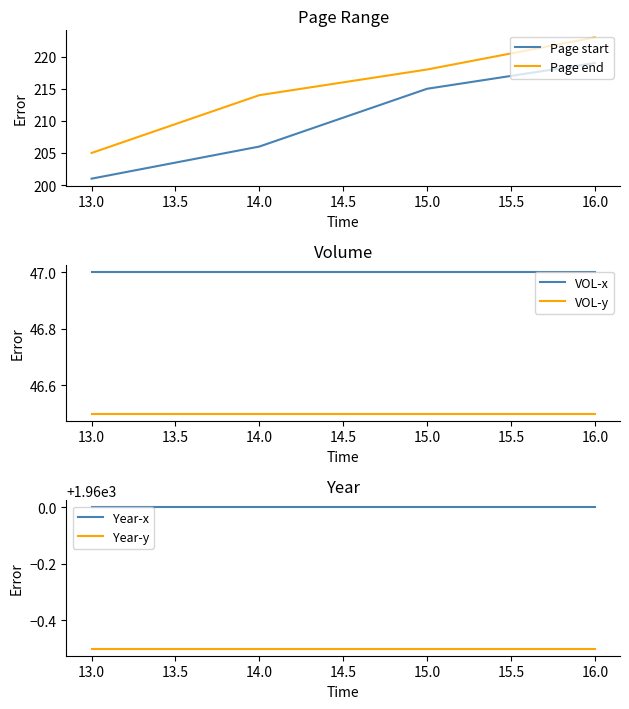

List the labels in order of Page start value, largest first.

16.0, 15.0, 14.0, 13.0